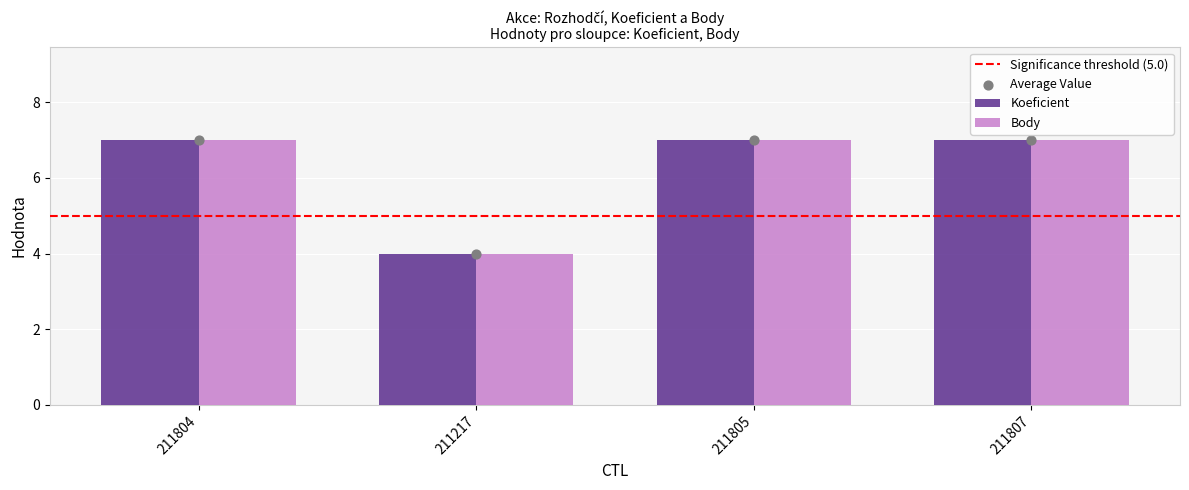

What are all the series names shown in the legend?

Koeficient, Body